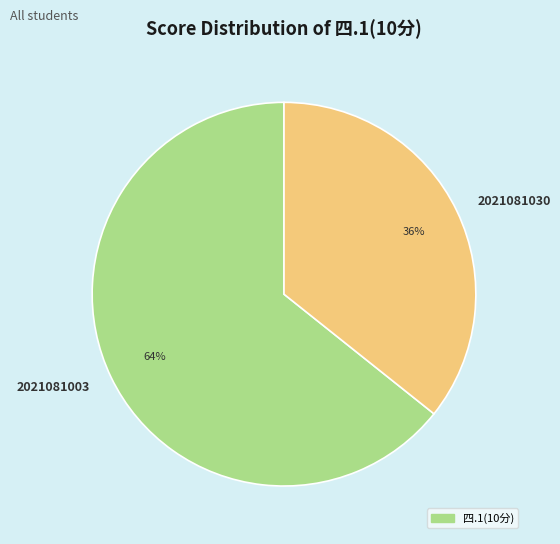

Which slice is the smallest?

2021081030